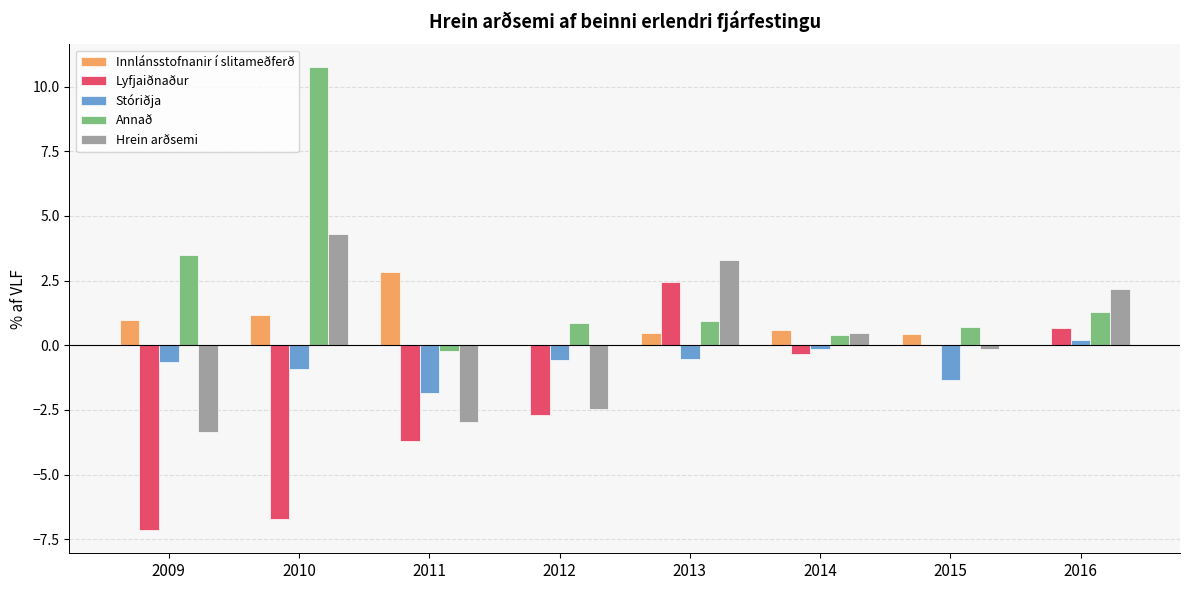

Which label corresponds to the largest value in the chart?

2010